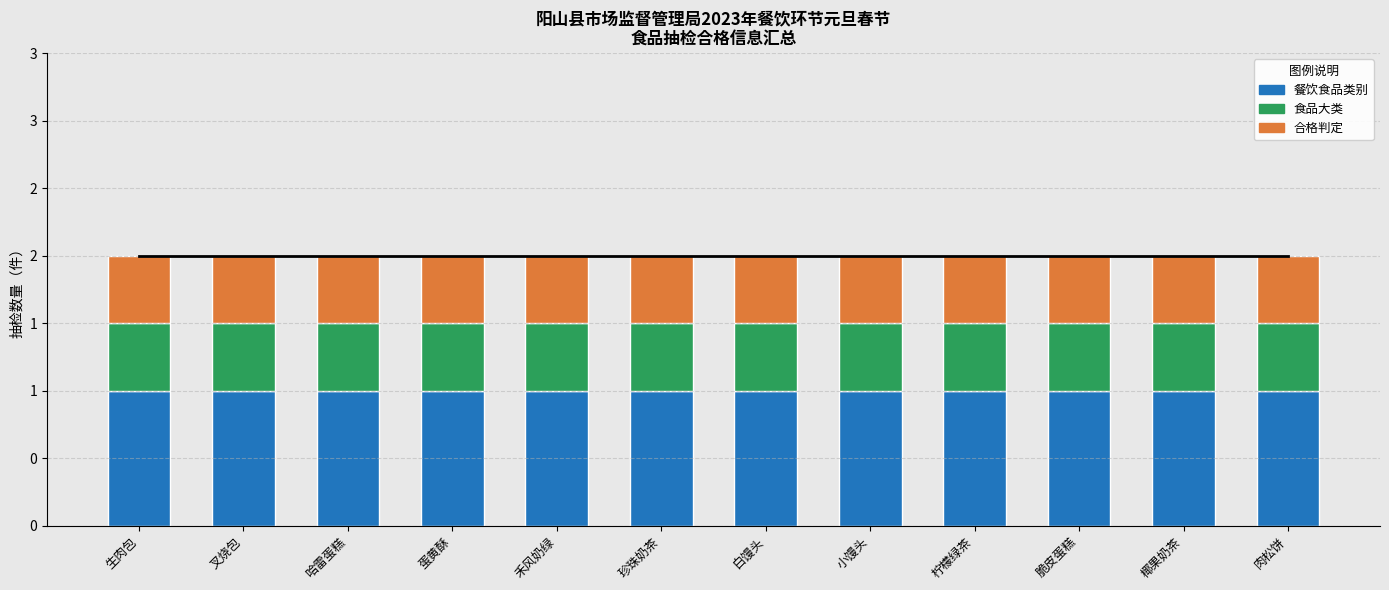

Which has a higher value, 小馒头 or 叉烧包?

小馒头